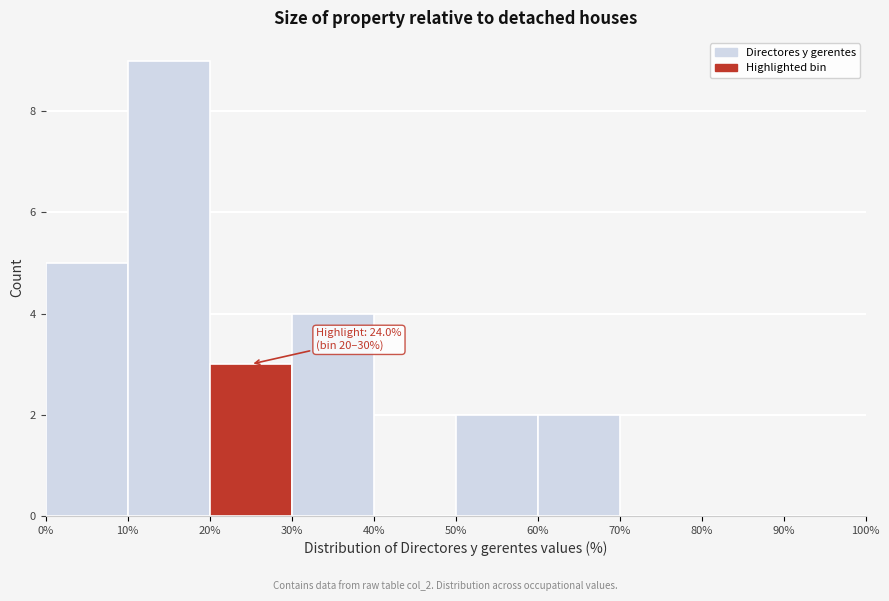

Which range on the x-axis has the tallest bar?

10% to 20%